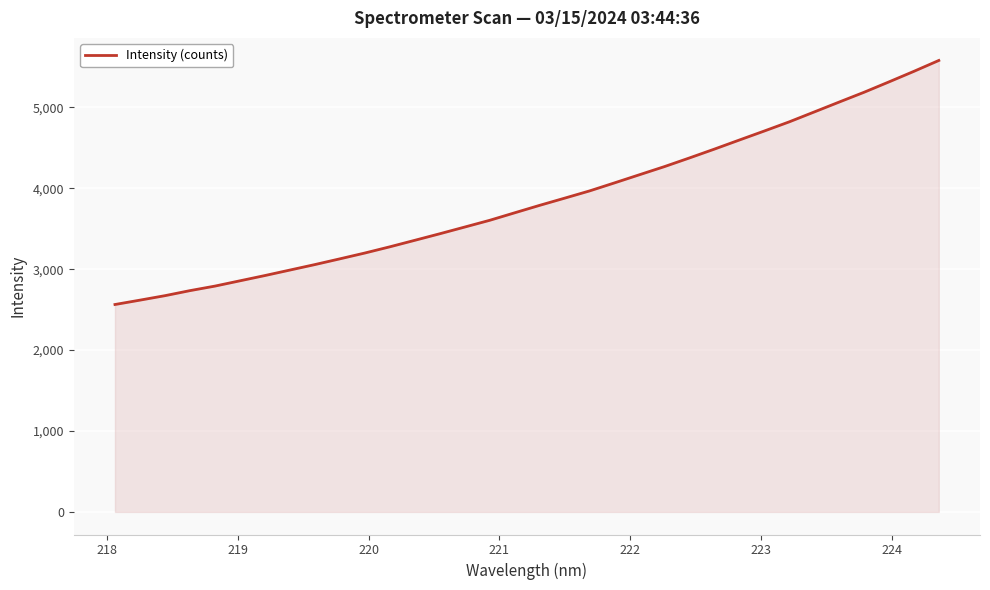

What is the difference between the maximum and minimum values?

3015.8